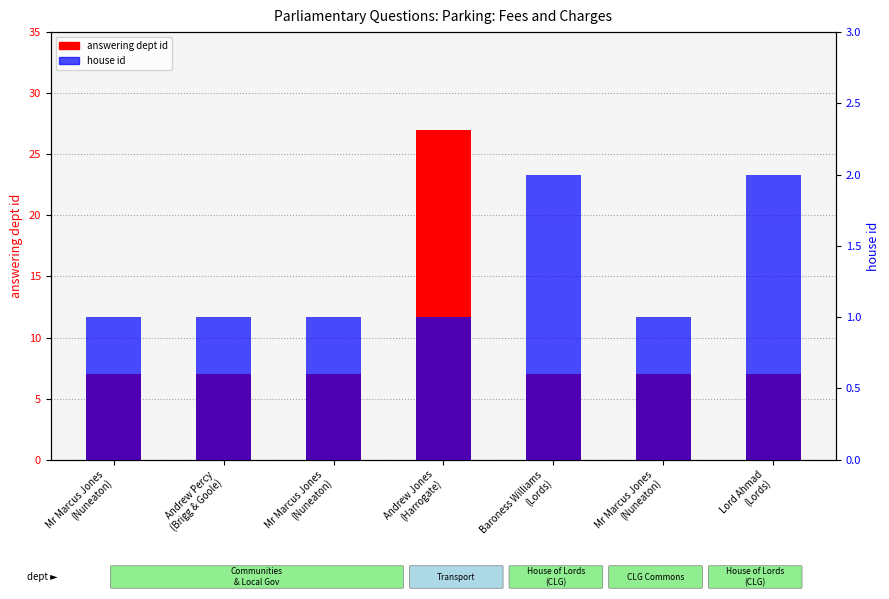

What is the spread (max minus min) of values at Mr Marcus Jones
(Nuneaton)?

6